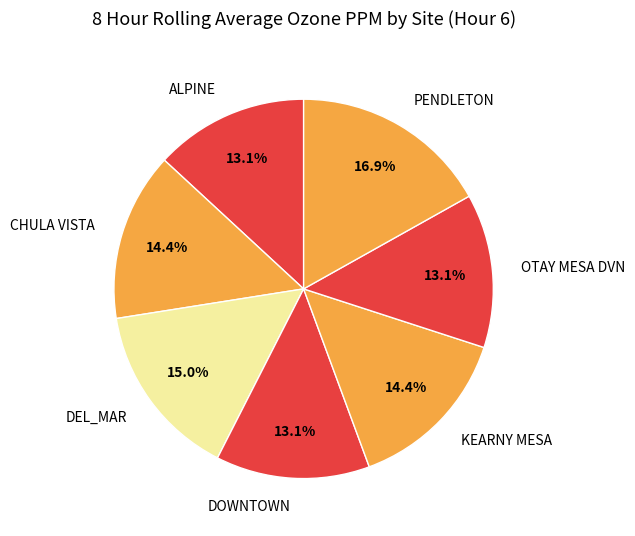

What is the largest slice in the pie chart?

PENDLETON